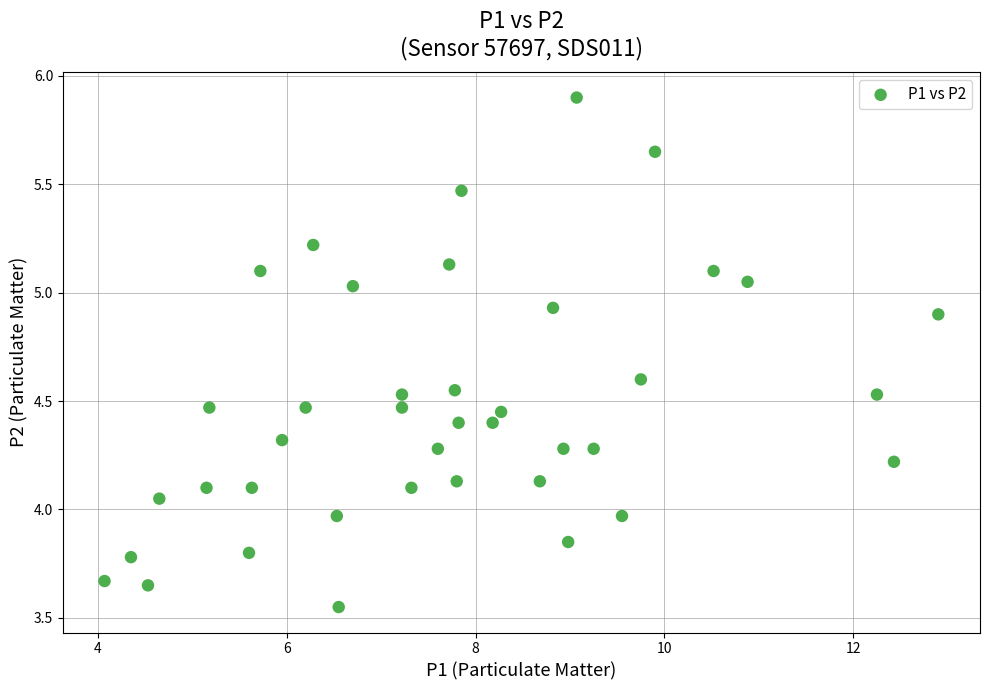

What is the range of X values (max minus min)?

8.8